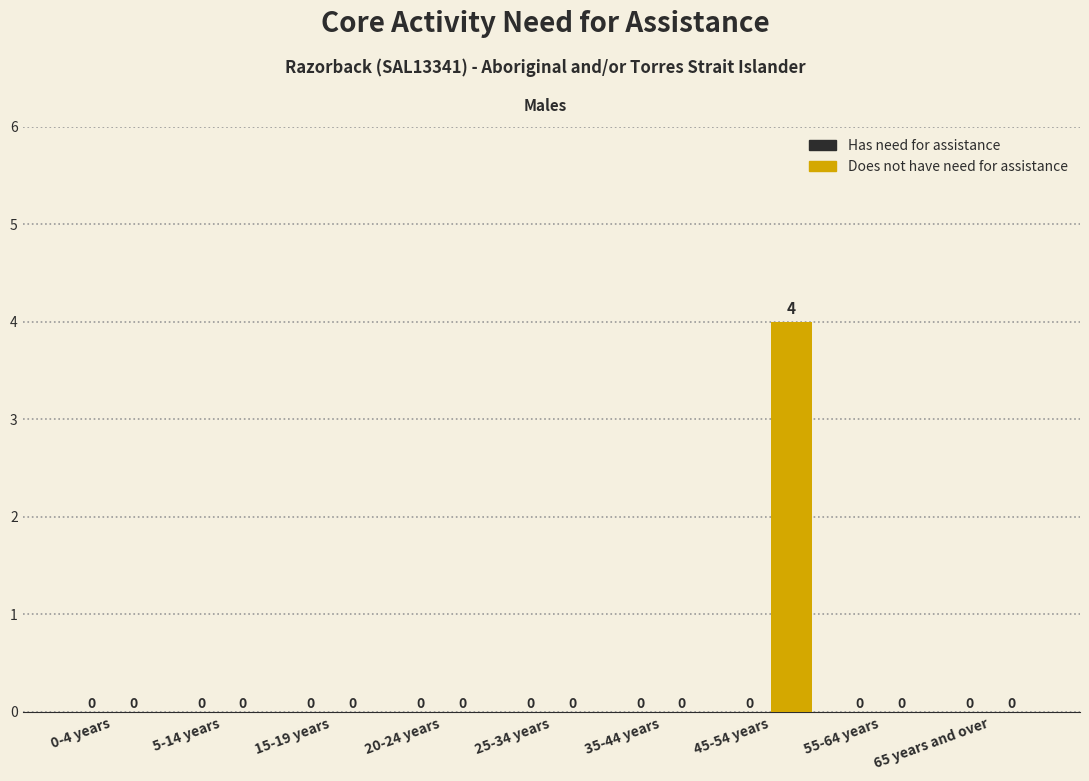

Are the bars horizontal?

No